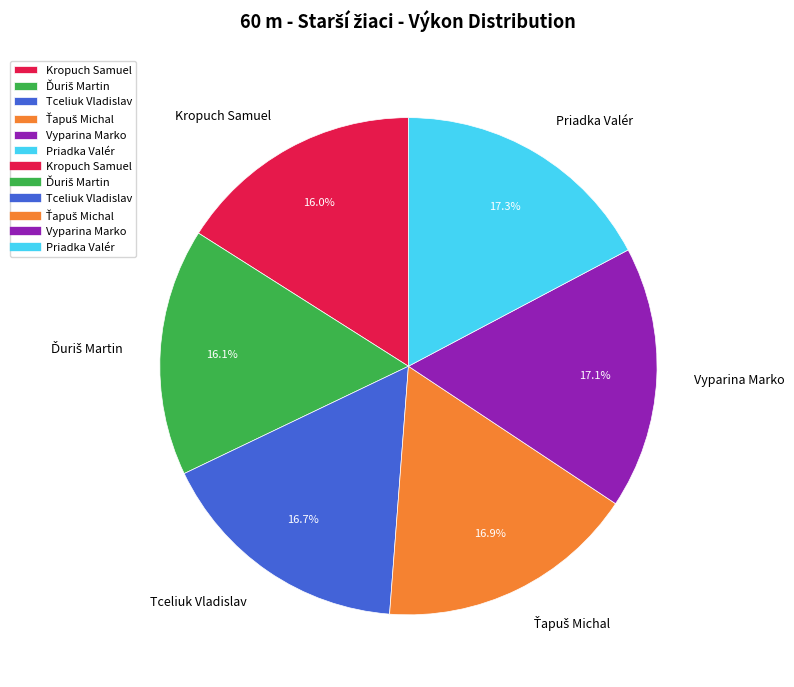

True or false: Tceliuk Vladislav accounts for 25% of the total.

False